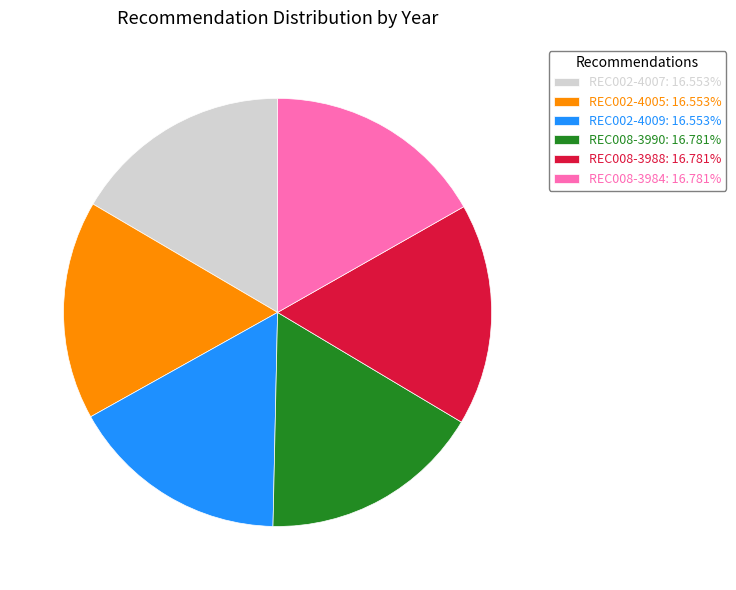

Count the number of slices in the pie.

6